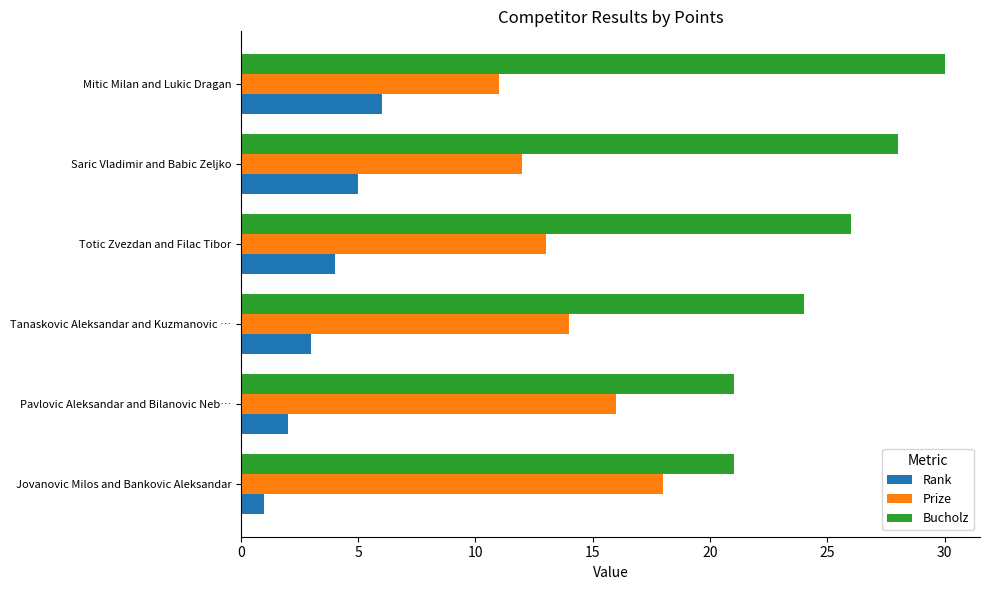

Is it true that Bucholz equals 28 at Saric Vladimir and Babic Zeljko?

True